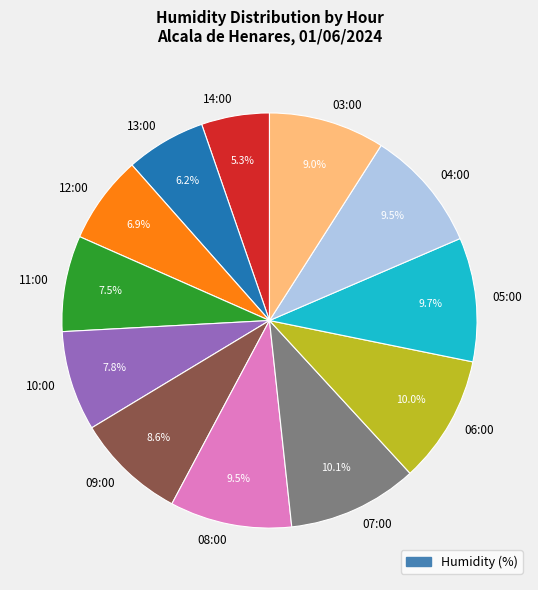

To the nearest percent, what is the average slice percentage?

8%